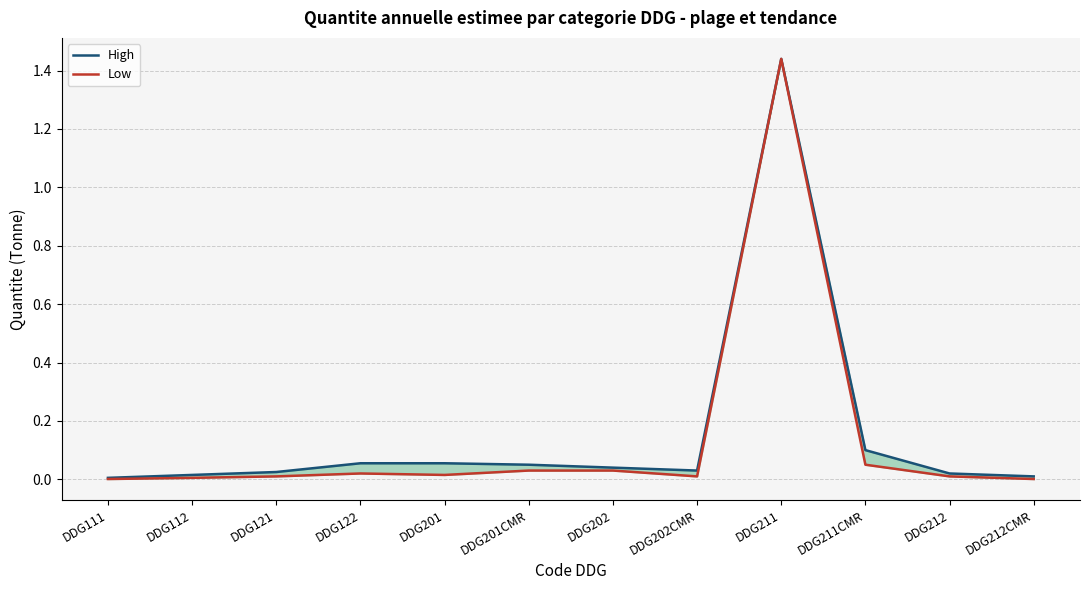

In Low, how many points are higher than both neighbors (excluding endpoints)?

2